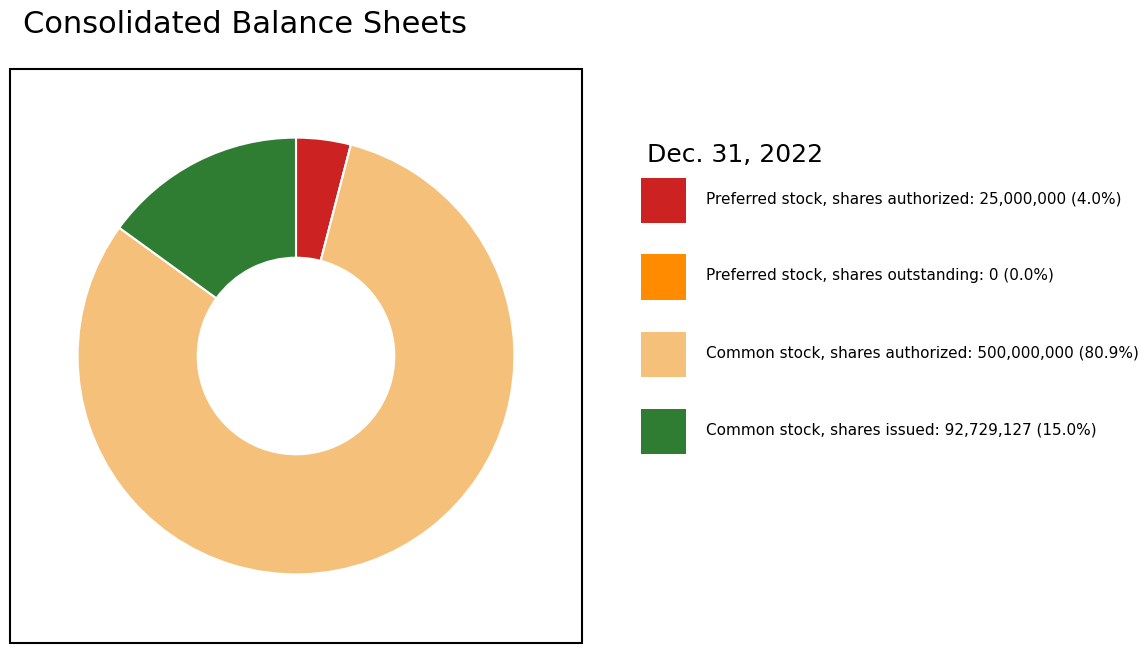

Is there any slice that represents more than half of the pie?

Yes